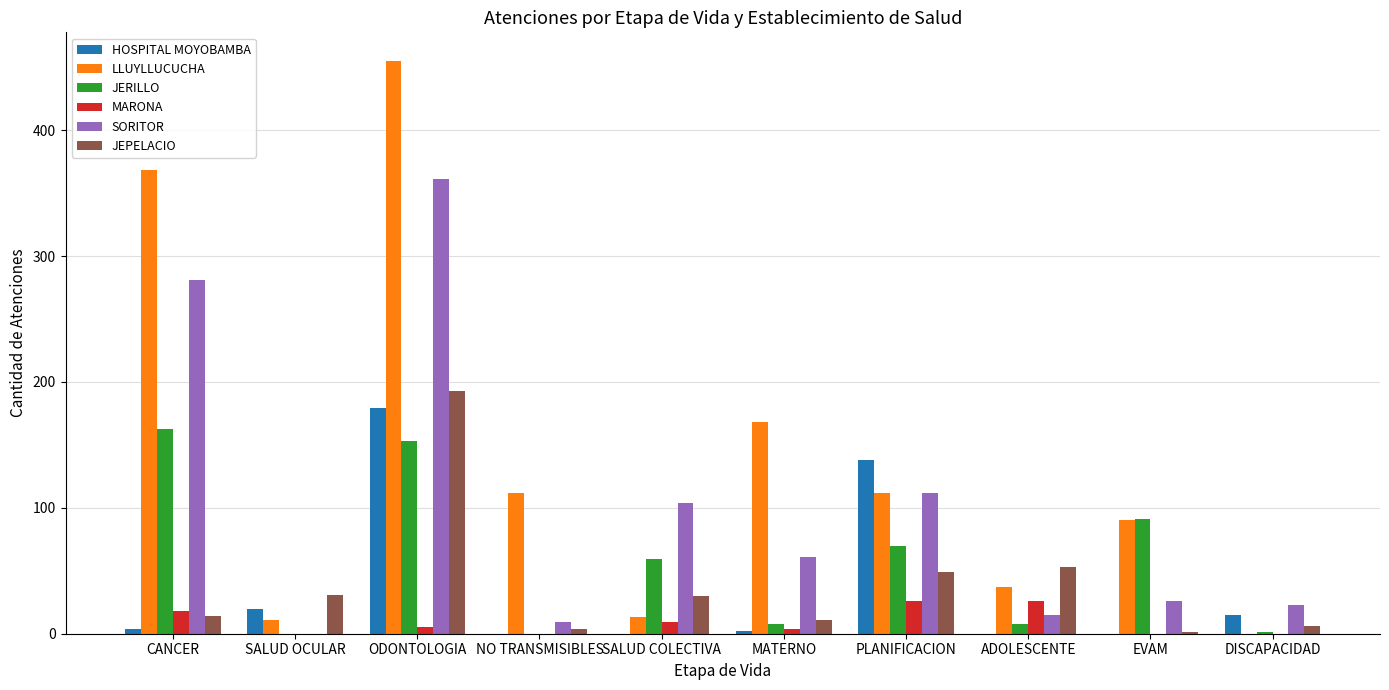

What is the average value of the HOSPITAL MOYOBAMBA series?

36